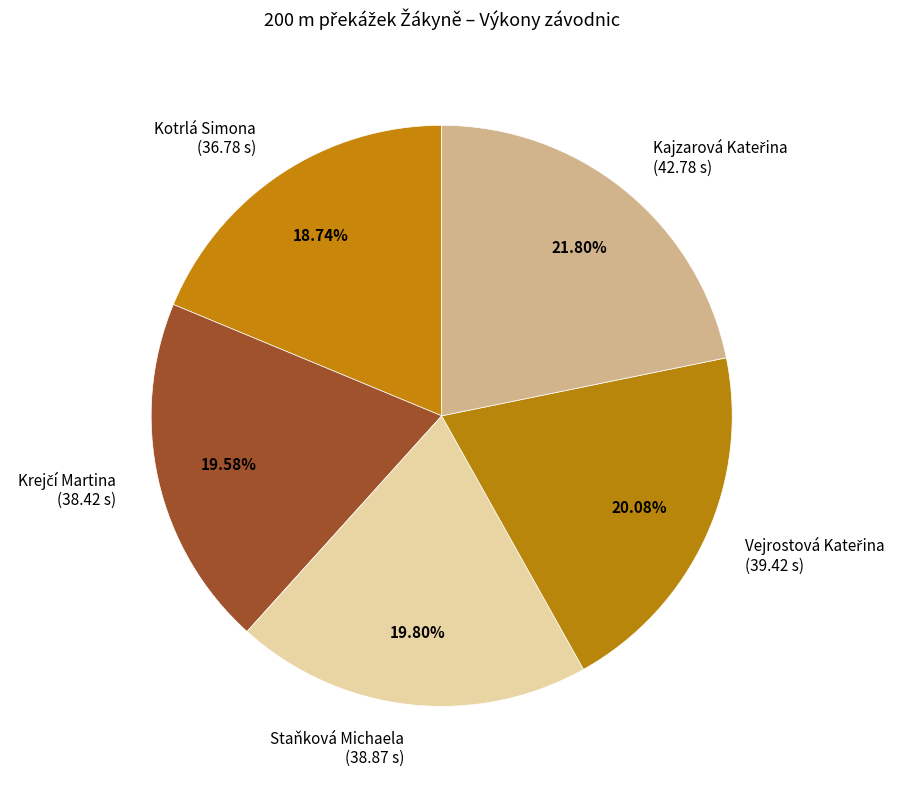

Does any single category account for the majority?

No